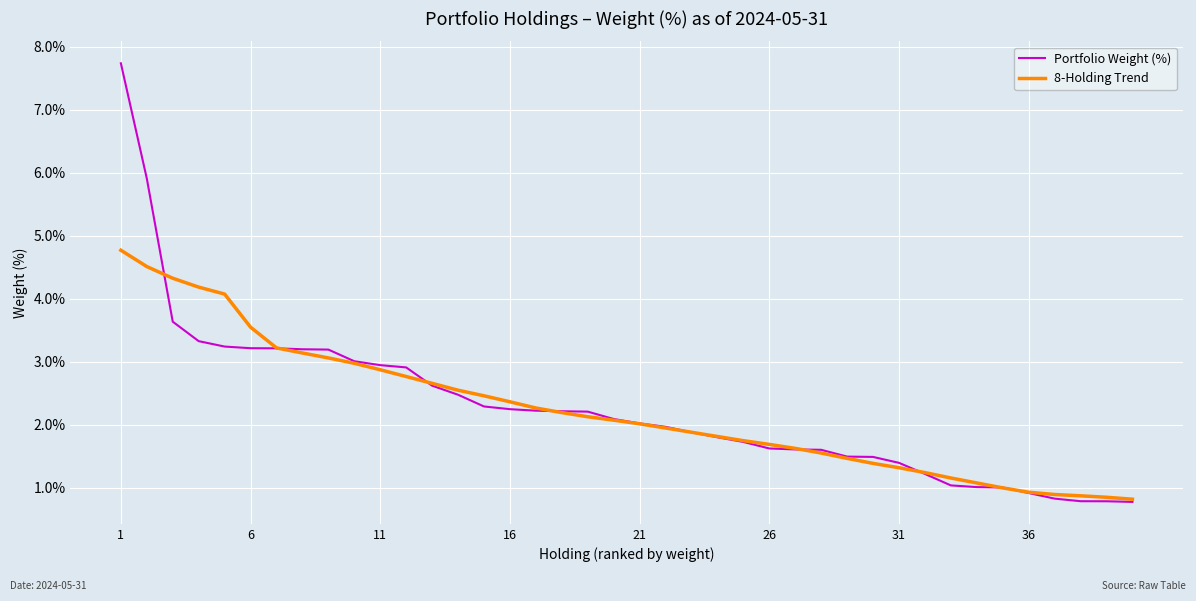

Which series has the largest range (max minus min)?

Portfolio Weight (%)